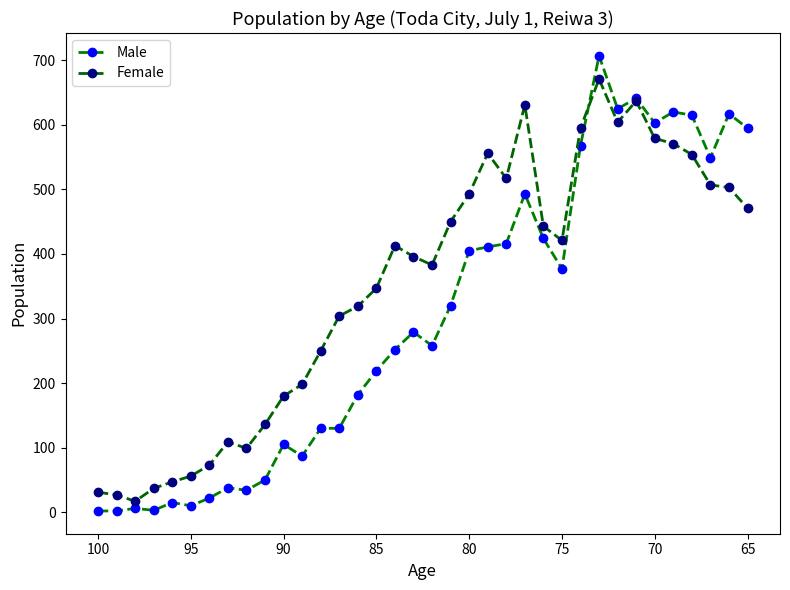

What are all the series names shown in the legend?

Male, Female